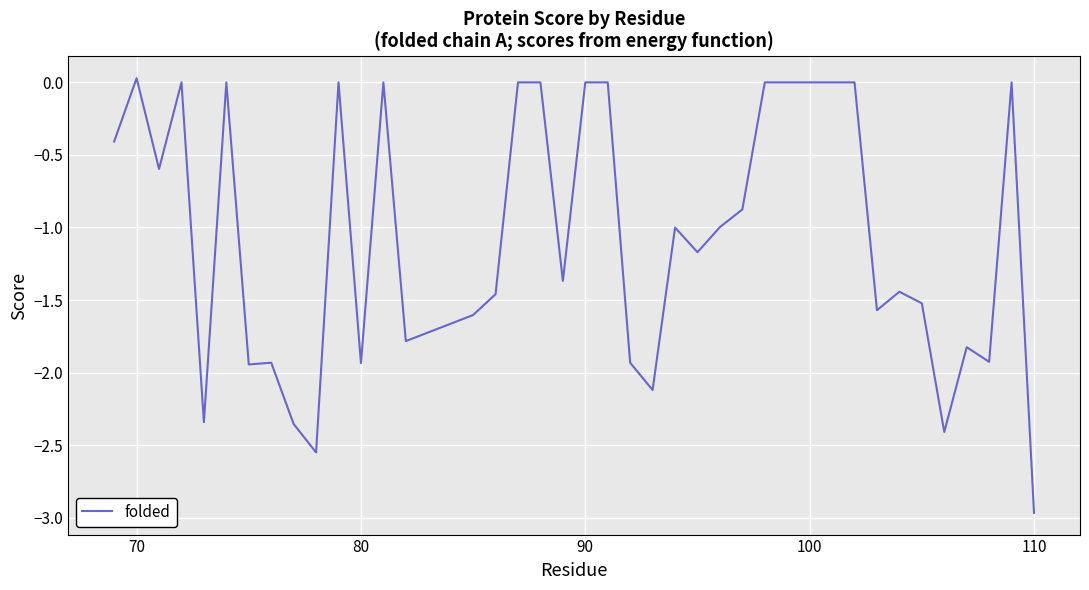

Which label corresponds to the smallest value in the chart?

110